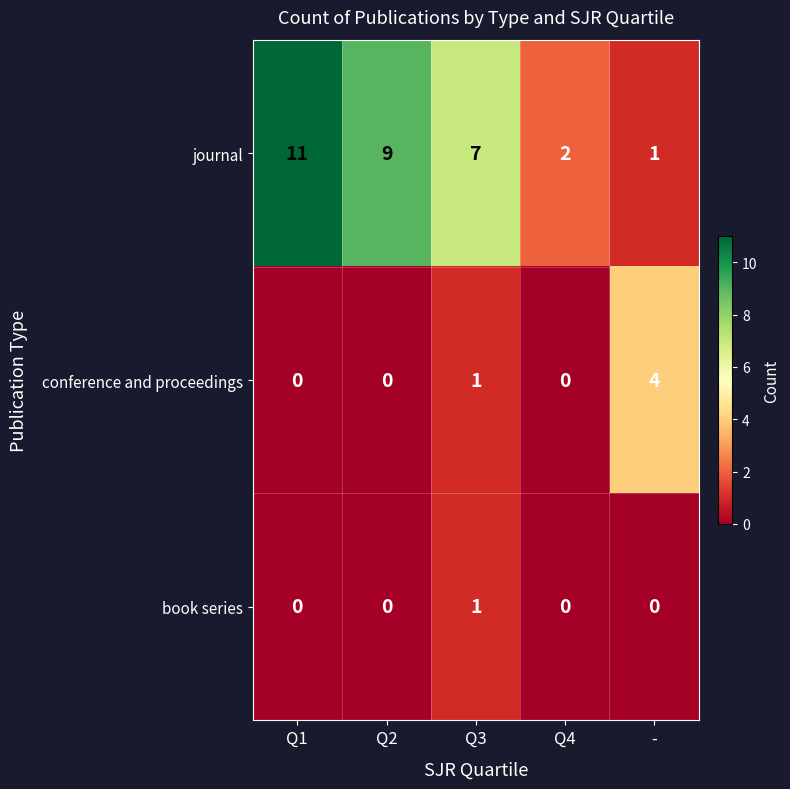

Which series has the widest spread of values?

journal